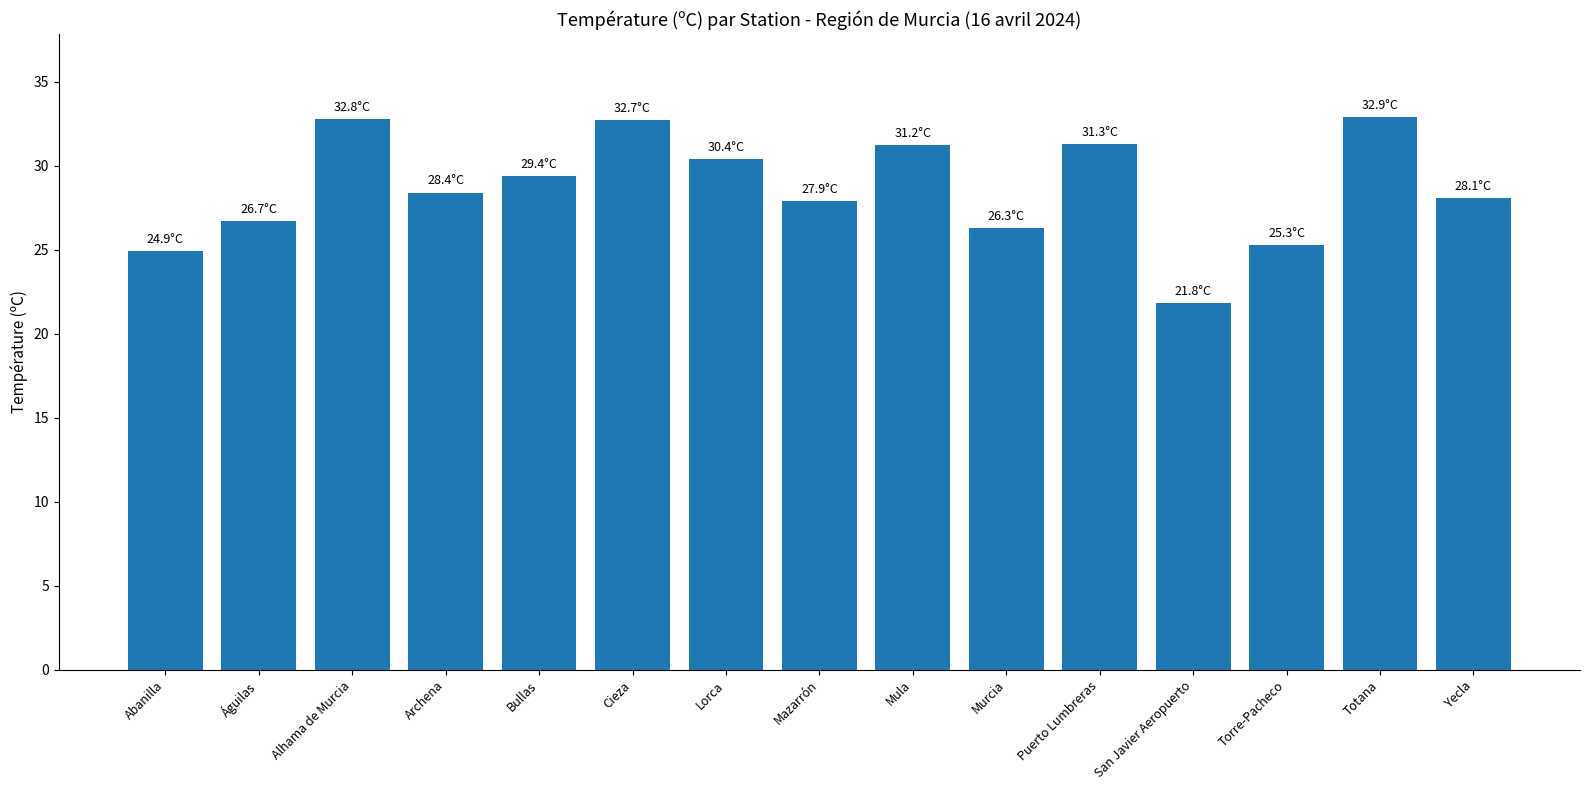

What is the average value?

28.7